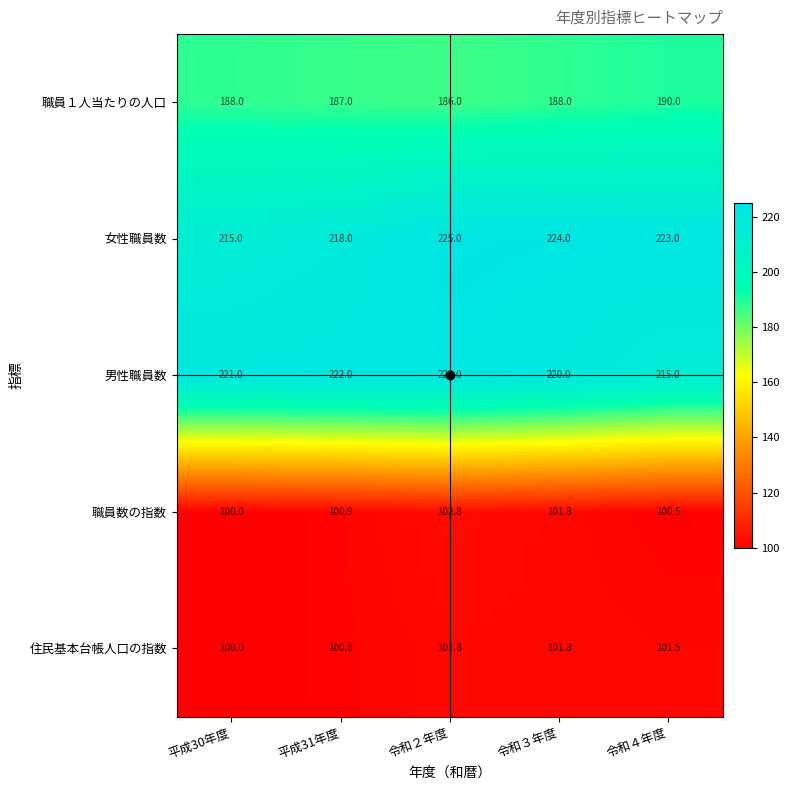

At how many categories does at least one series exceed 102?

5